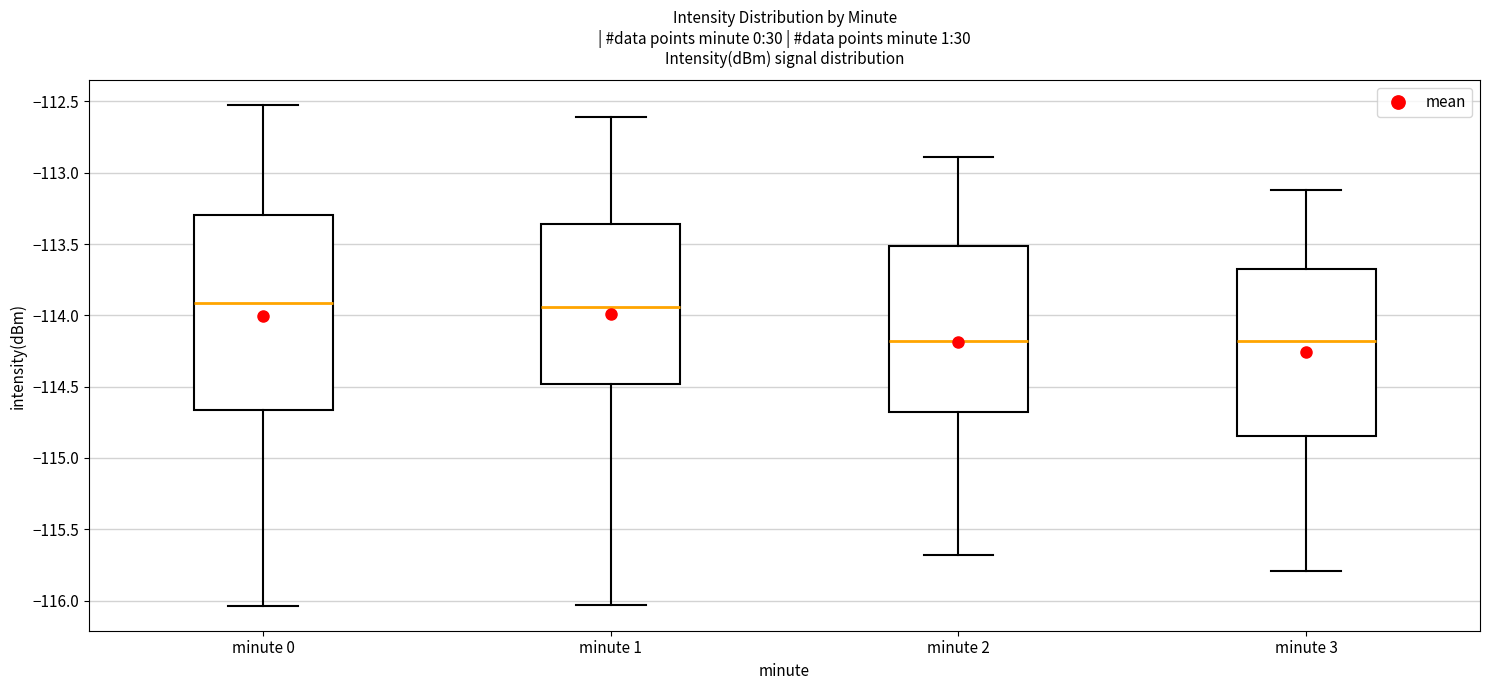

Reading left to right, read every box against the y-axis: the position of its median line, the range the box covers, and the ends of its whiskers. The values are not printed on the chart, so give them approximately, as read against the axis.

minute 0: median -113.90, box -114.65 to -113.30, whiskers -116.05 to -112.55
minute 1: median -113.95, box -114.50 to -113.35, whiskers -116.05 to -112.60
minute 2: median -114.20, box -114.70 to -113.50, whiskers -115.70 to -112.90
minute 3: median -114.20, box -114.85 to -113.70, whiskers -115.80 to -113.10